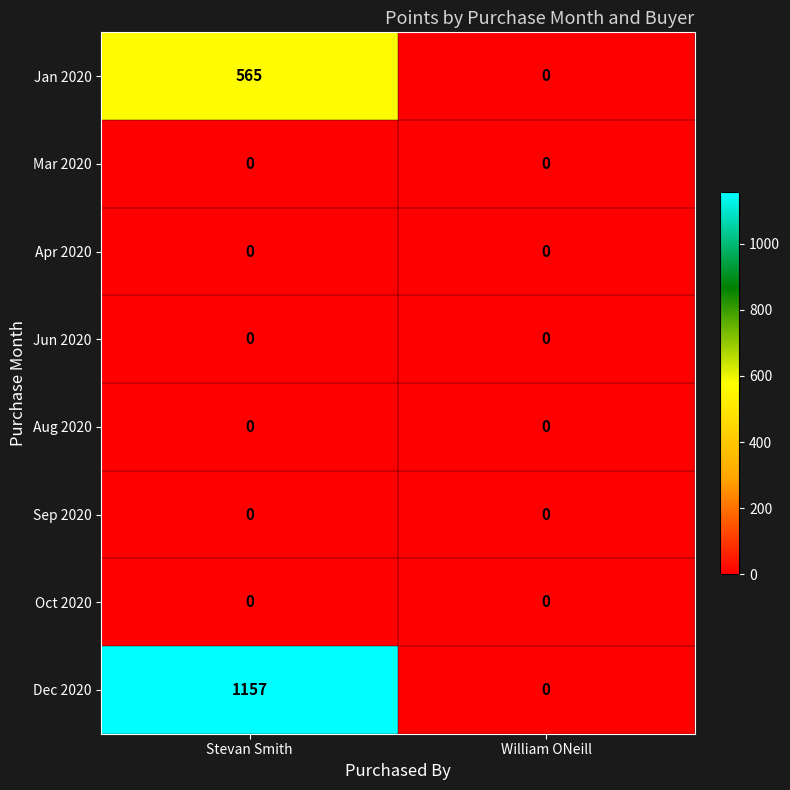

Which series changed the most between Stevan Smith and William ONeill?

Dec 2020